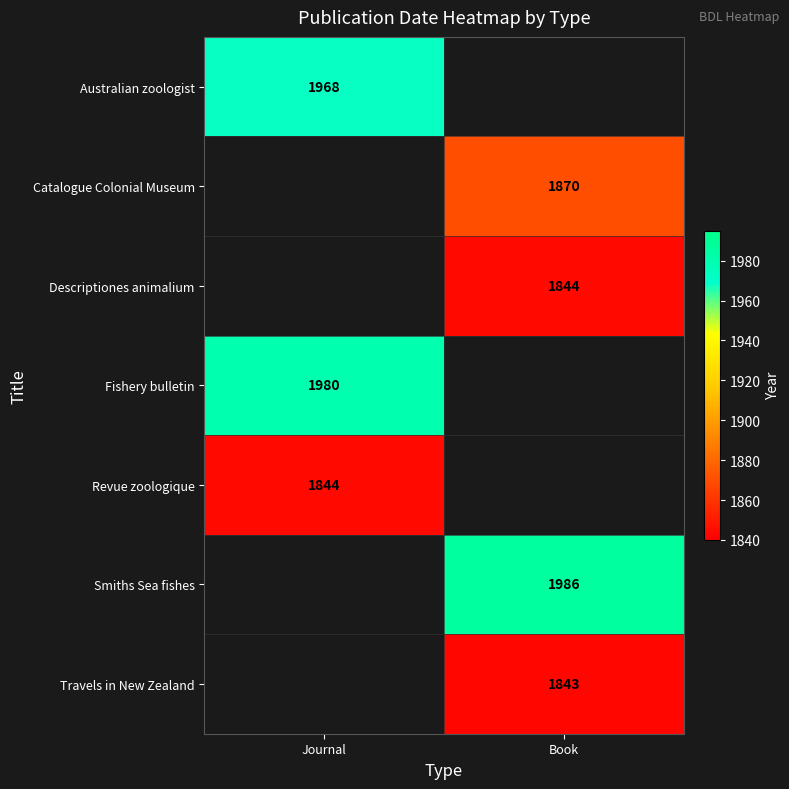

The Descriptiones animalium series shows 1844 at Book. True or false?

True